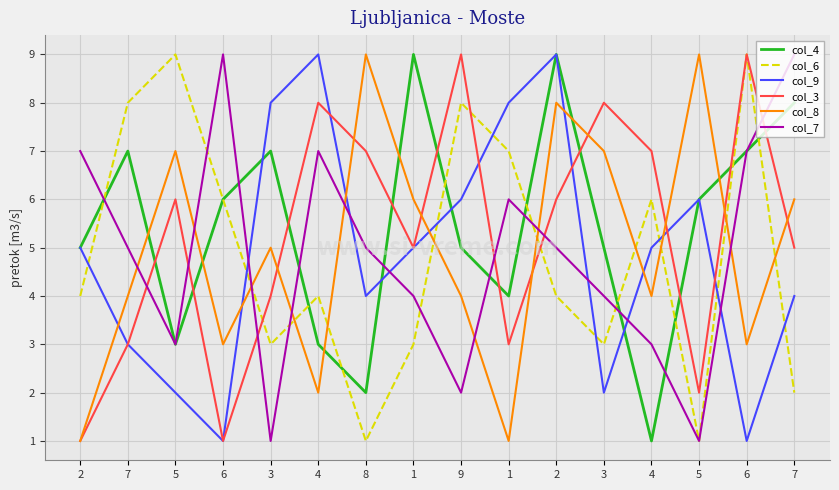

Where is col_4 nearest to the value 5?

2